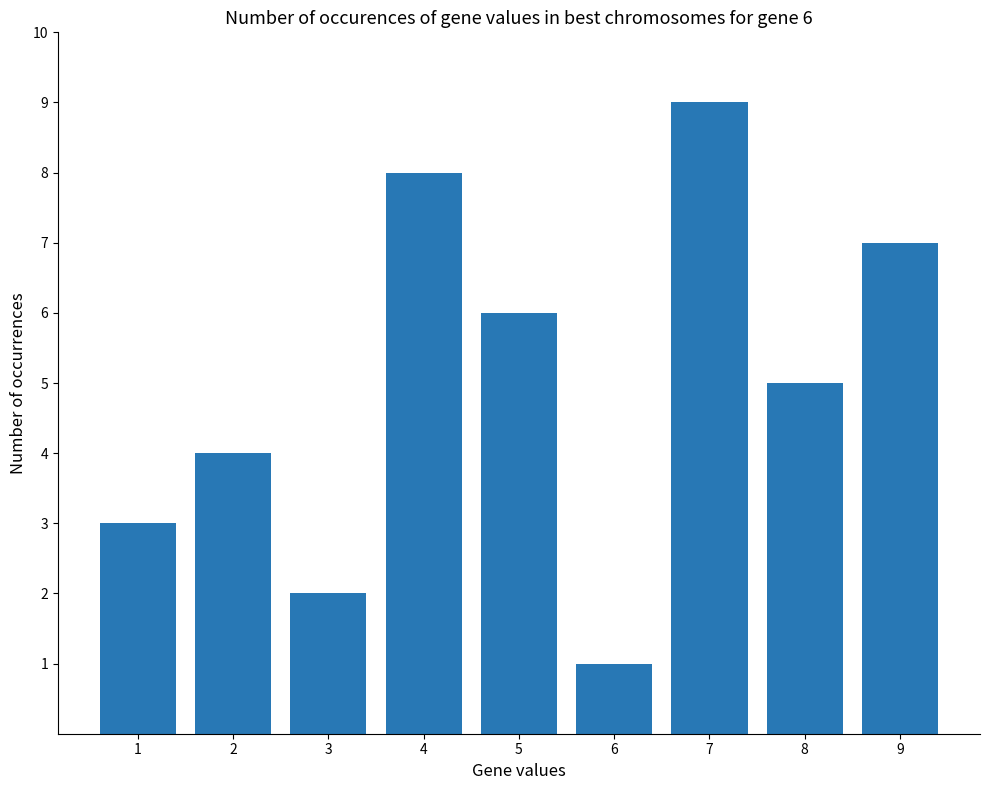

List the labels in order of value, smallest first.

6, 3, 1, 2, 8, 5, 9, 4, 7